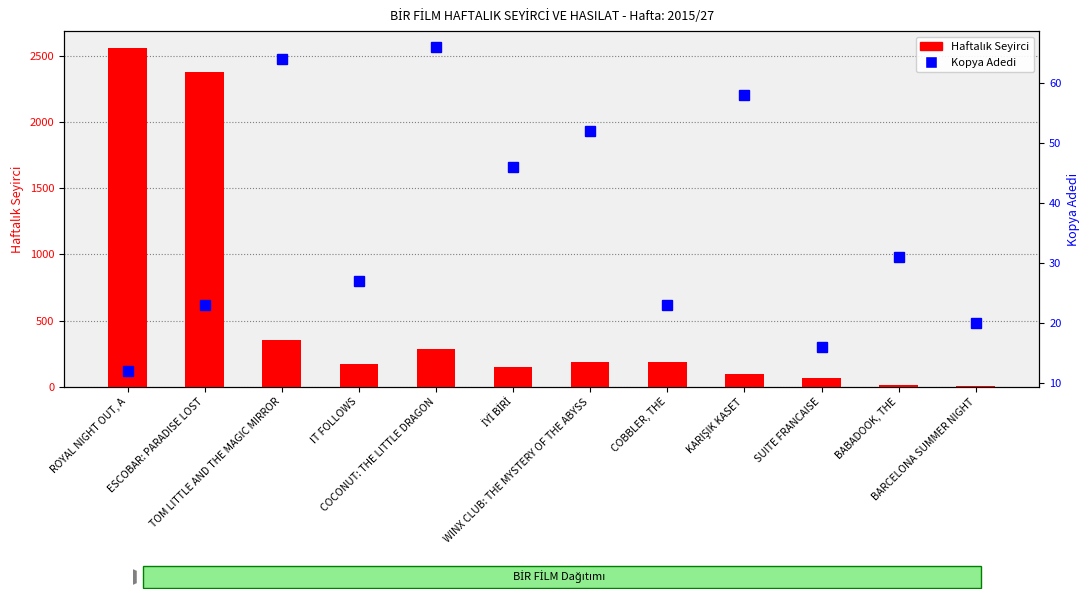

What is the sum of the Haftalık Seyirci values at ROYAL NIGHT OUT, A and WINX CLUB: THE MYSTERY OF THE ABYSS?

2747